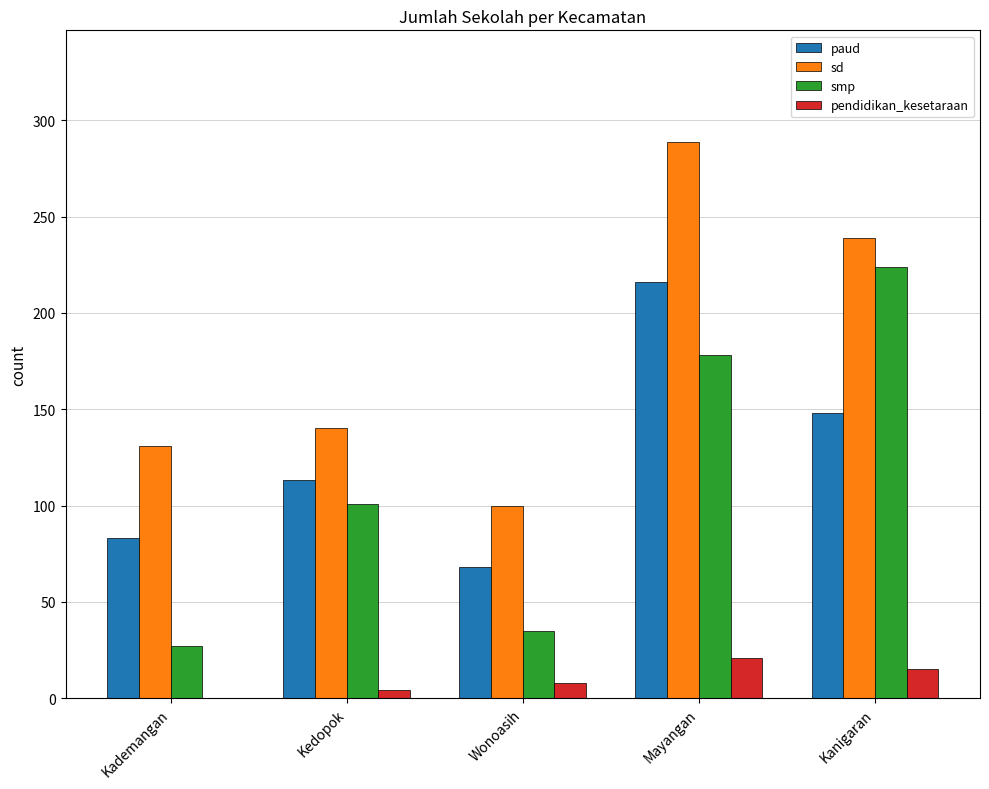

Is the value of sd at Kedopok greater than the value of smp at Wonoasih?

Yes